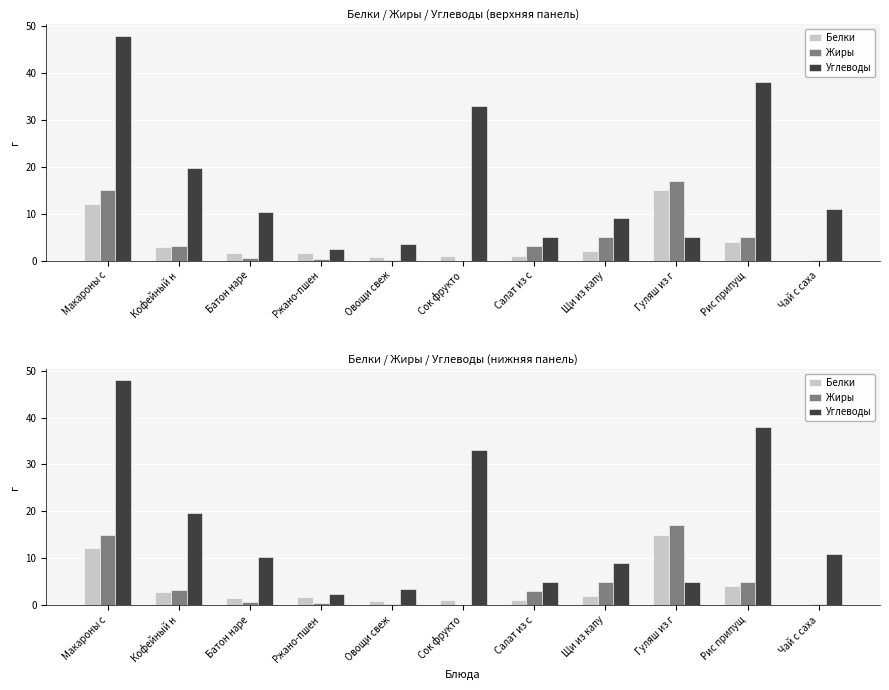

What is the label of the 9th bar from the left?

Гуляш из г